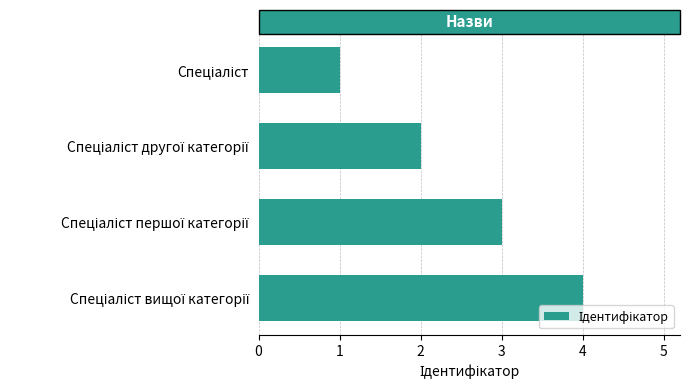

What is the sum of all values?

10